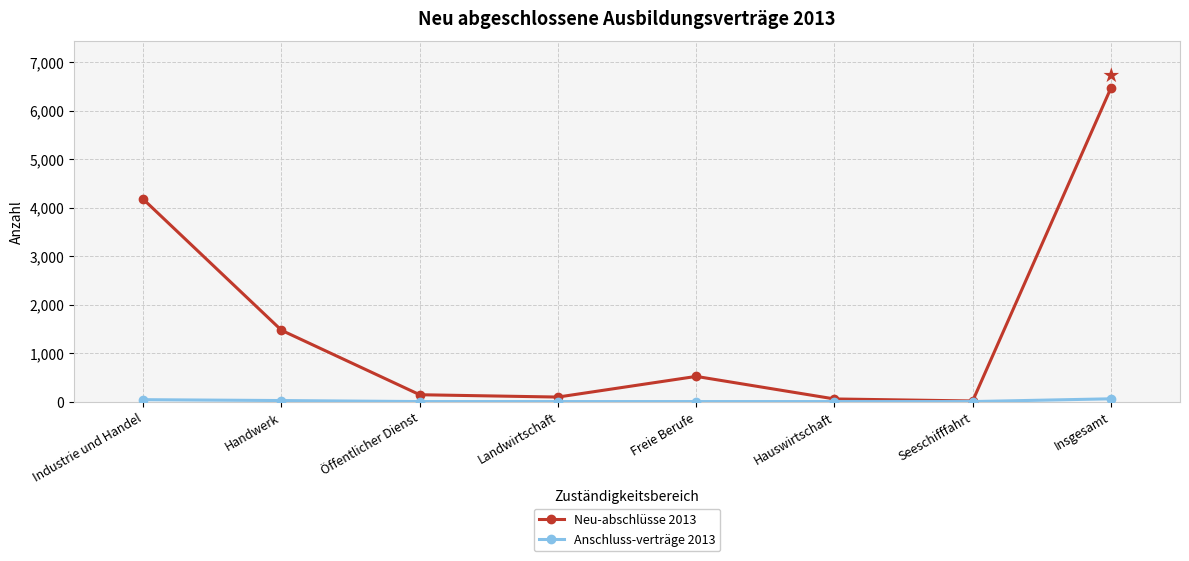

What is the greatest value displayed?

6465